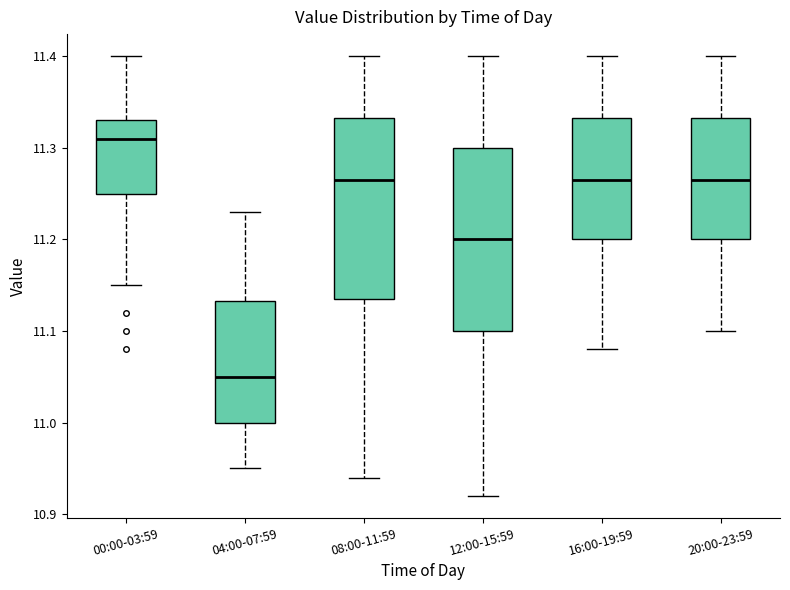

Reading left to right, read every box against the y-axis: the position of its median line, the range the box covers, and the ends of its whiskers. The values are not printed on the chart, so give them approximately, as read against the axis.

00:00-03:59: median 11.31, box 11.25 to 11.33, whiskers 11.15 to 11.40
04:00-07:59: median 11.05, box 11.00 to 11.13, whiskers 10.95 to 11.23
08:00-11:59: median 11.27, box 11.14 to 11.33, whiskers 10.94 to 11.40
12:00-15:59: median 11.20, box 11.10 to 11.30, whiskers 10.92 to 11.40
16:00-19:59: median 11.27, box 11.20 to 11.33, whiskers 11.08 to 11.40
20:00-23:59: median 11.27, box 11.20 to 11.33, whiskers 11.10 to 11.40